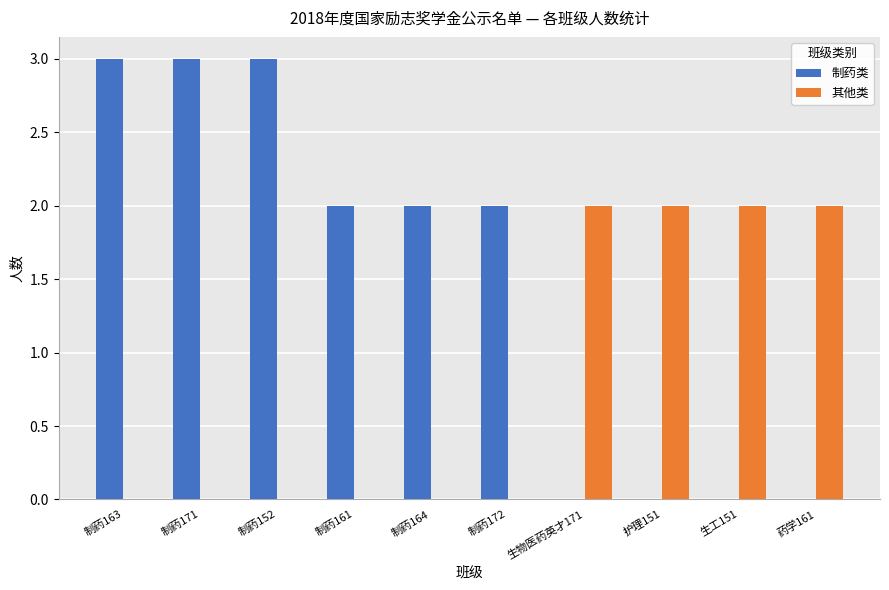

What is the maximum value shown in the chart?

3